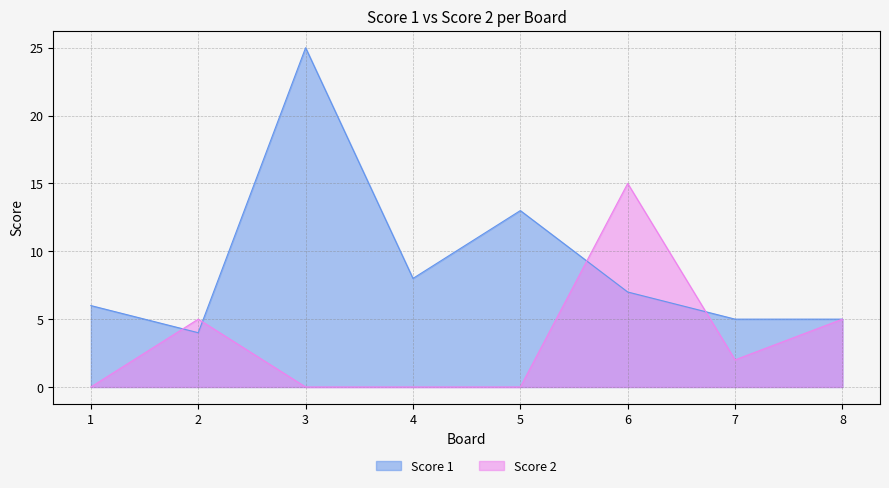

How many intersections are there between Score 2 and Score 1?

4